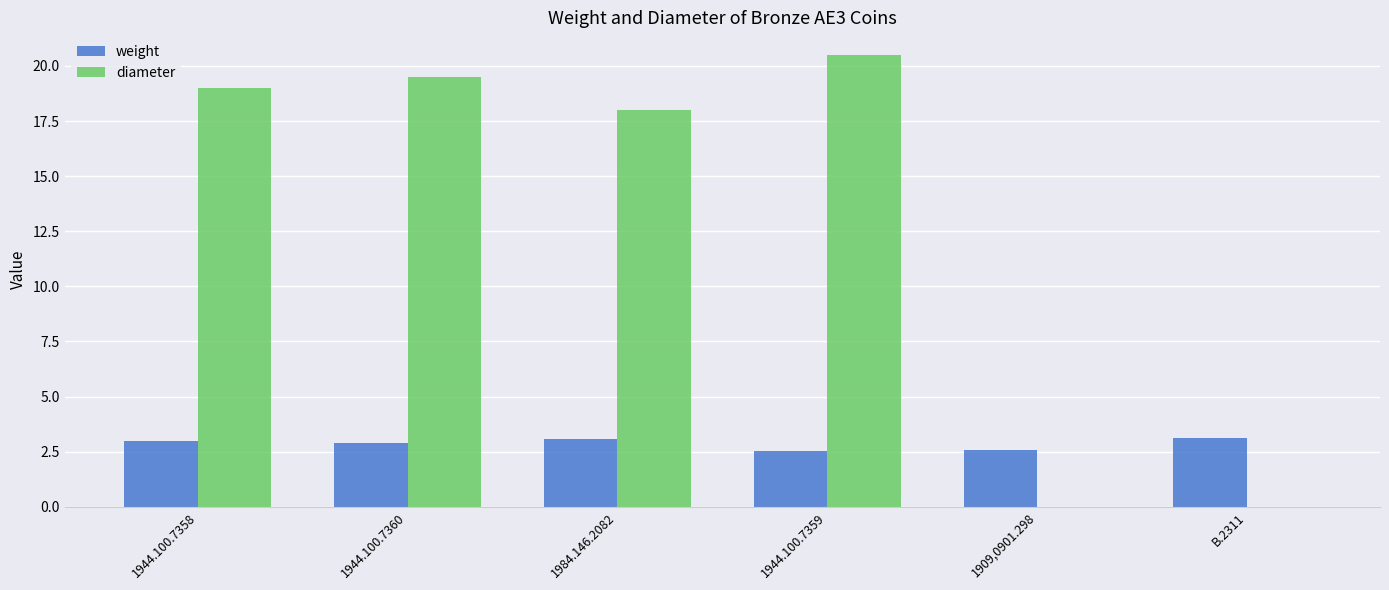

Which series has the largest range (max minus min)?

diameter